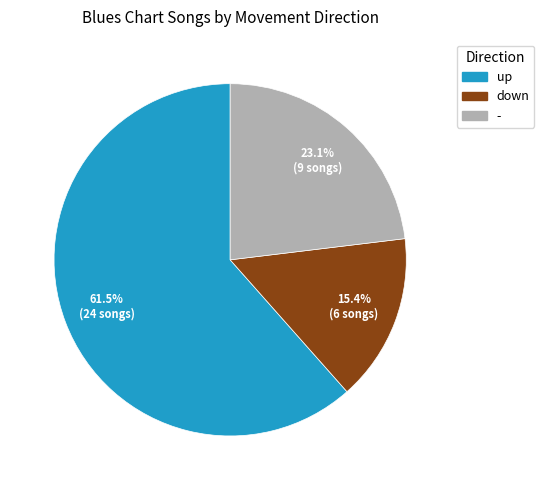

Count the number of slices in the pie.

3